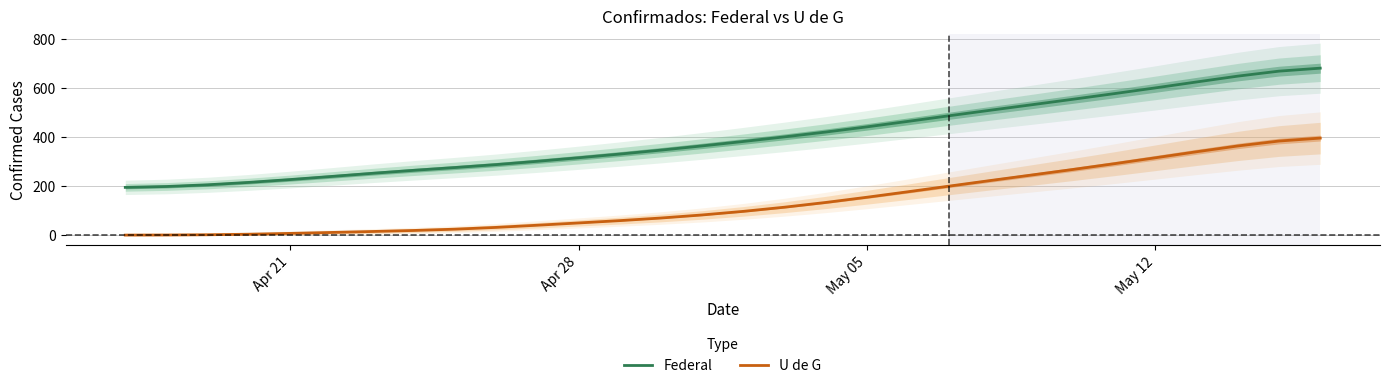

Does the chart have visible grid lines?

Yes